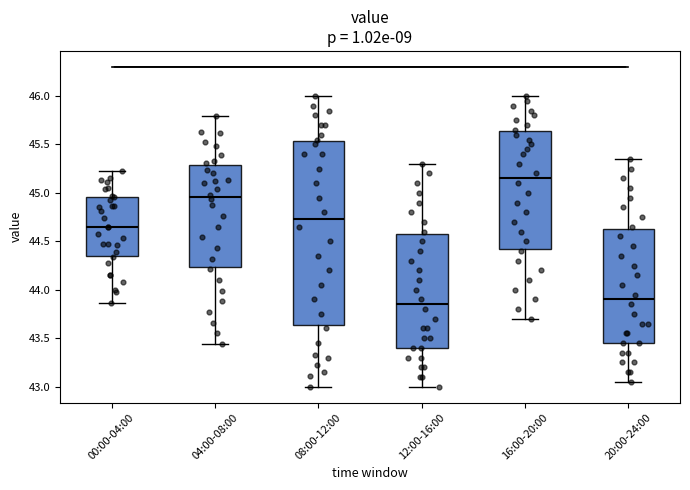

Where does the median line of the box for 20:00-24:00 sit on the y-axis? The values are not printed on the chart, so give them approximately, as read against the axis.

43.90